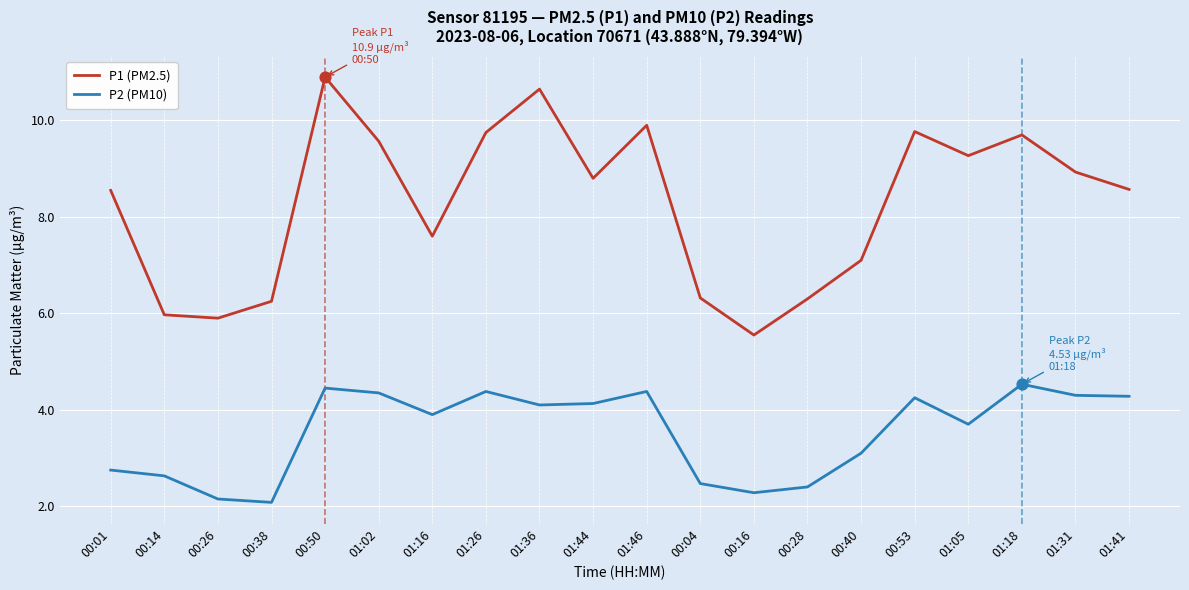

What are all the series names shown in the legend?

P1 (PM2.5), P2 (PM10)